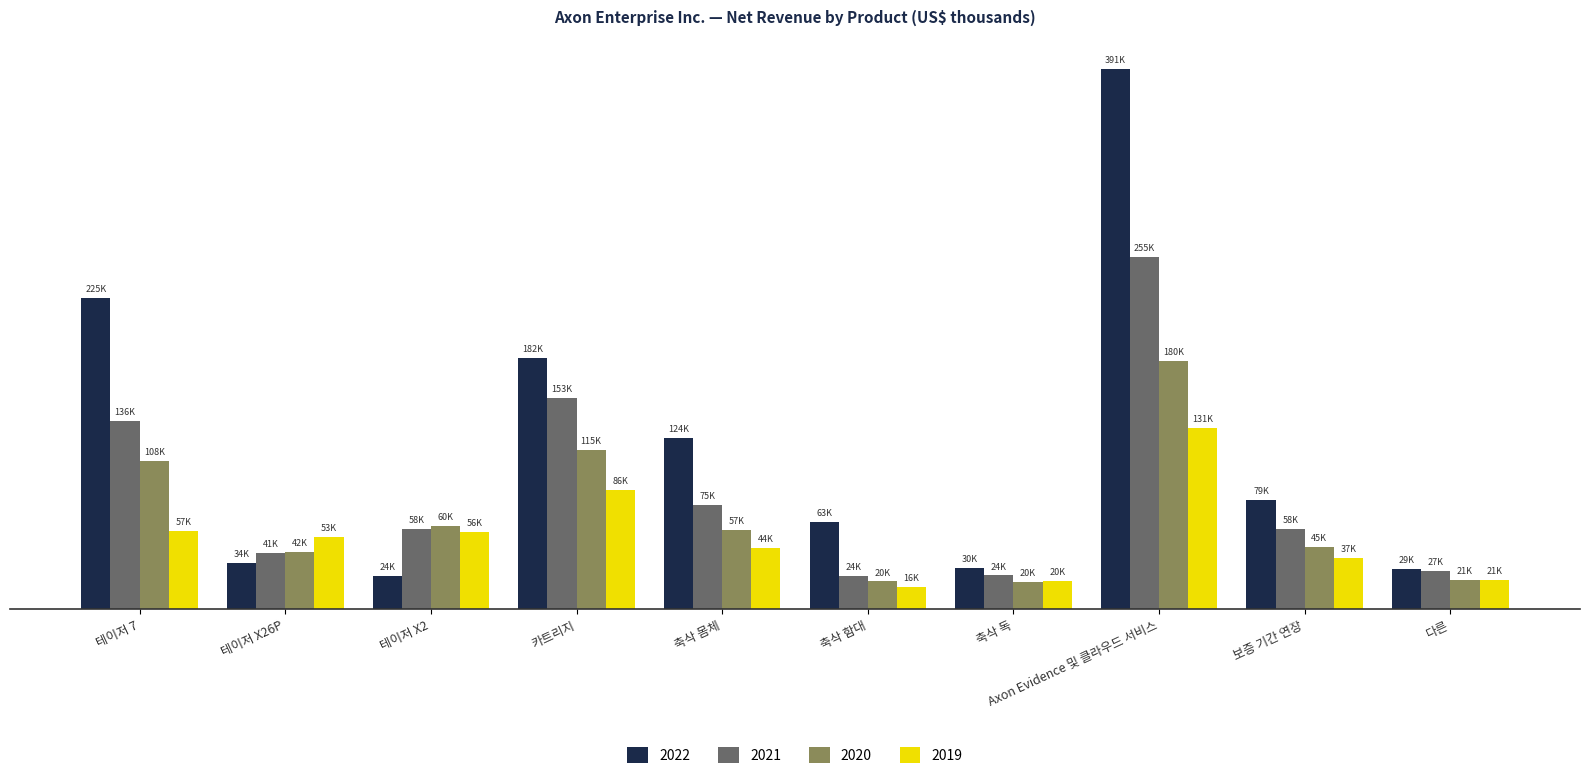

Reading left to right, what are all the values shown in this chart?

2022: 224905	33725	24068	181686	124164	63017	30086	390641	78773	29419
2021: 135906	40629	58081	152842	75484	24319	24441	255164	57811	27417
2020: 107506	41724	60107	115193	57150	20108	19723	179732	45162	21109
2019: 56652	52524	55920	85987	44039	16182	20449	130969	37262	20859